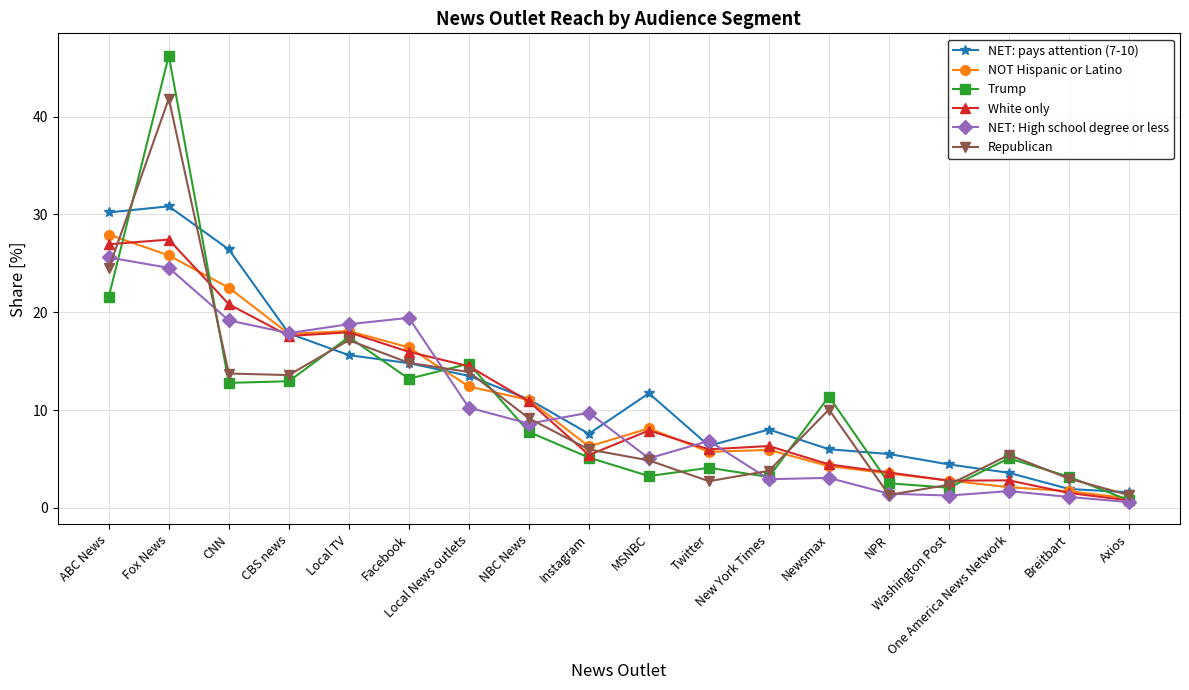

The NET: pays attention (7-10) series shows 11.7 at MSNBC. True or false?

True